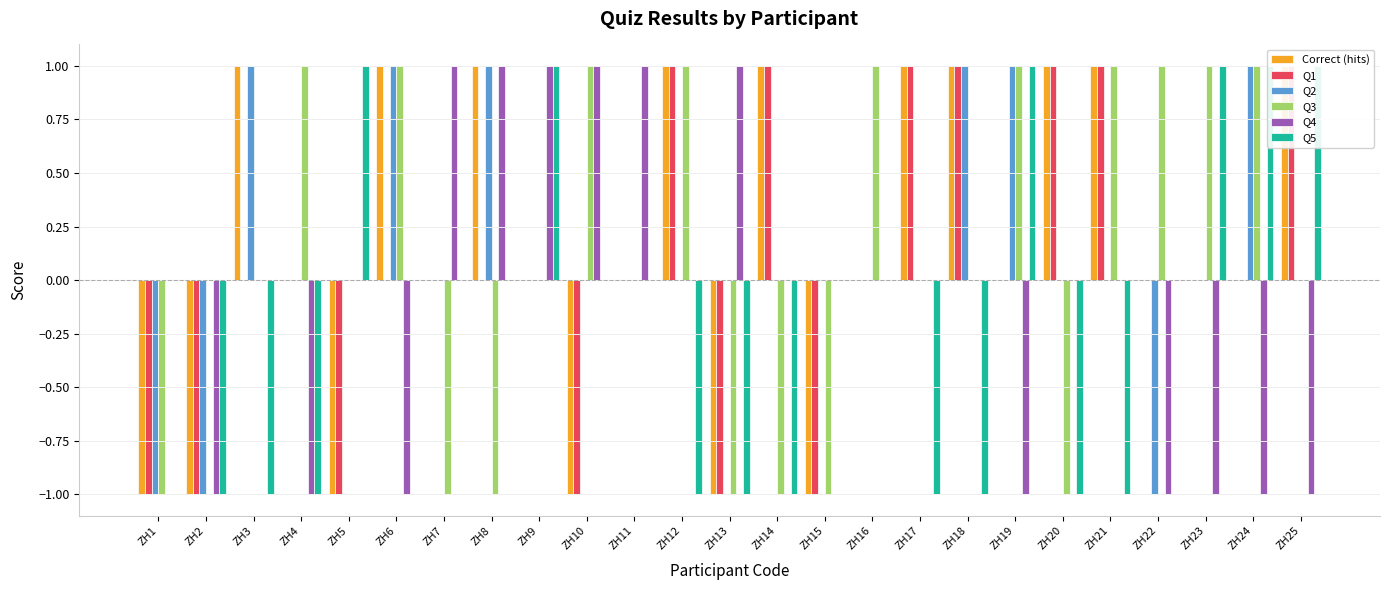

What value does the Q3 series have at ZH1?

-1